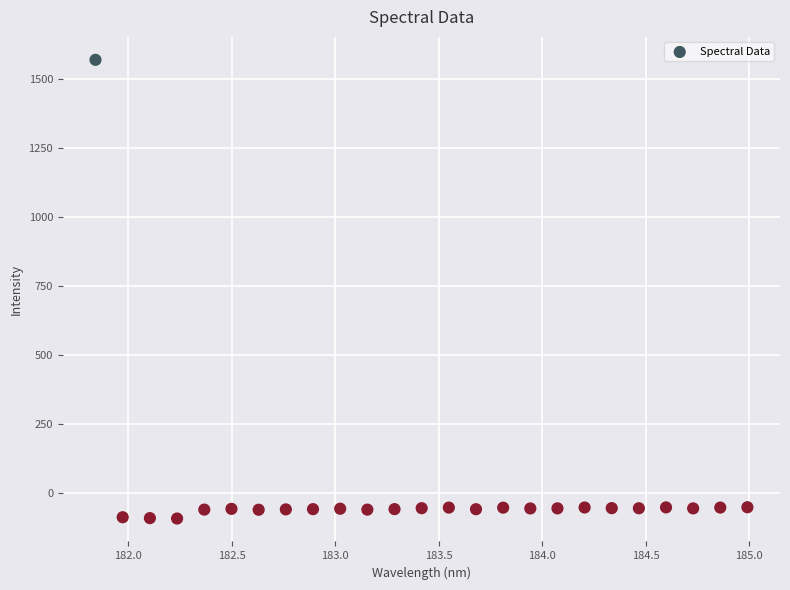

What is the range of Y values (max minus min)?

1665.1